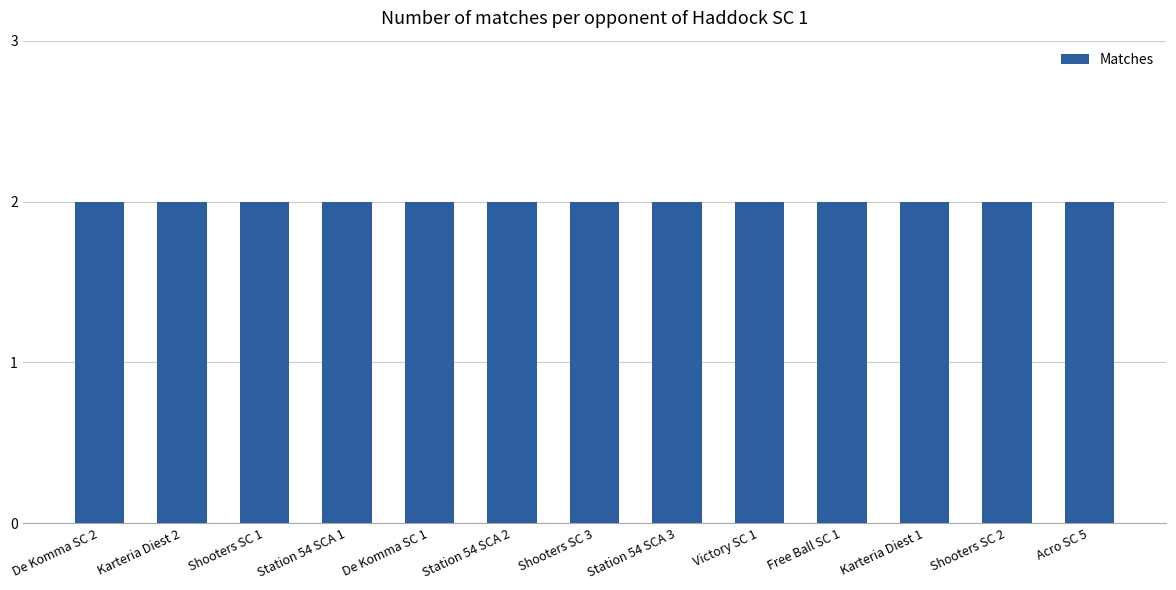

Approximately how many times larger is the value at Karteria Diest 1 compared to Station 54 SCA 2?

1.0